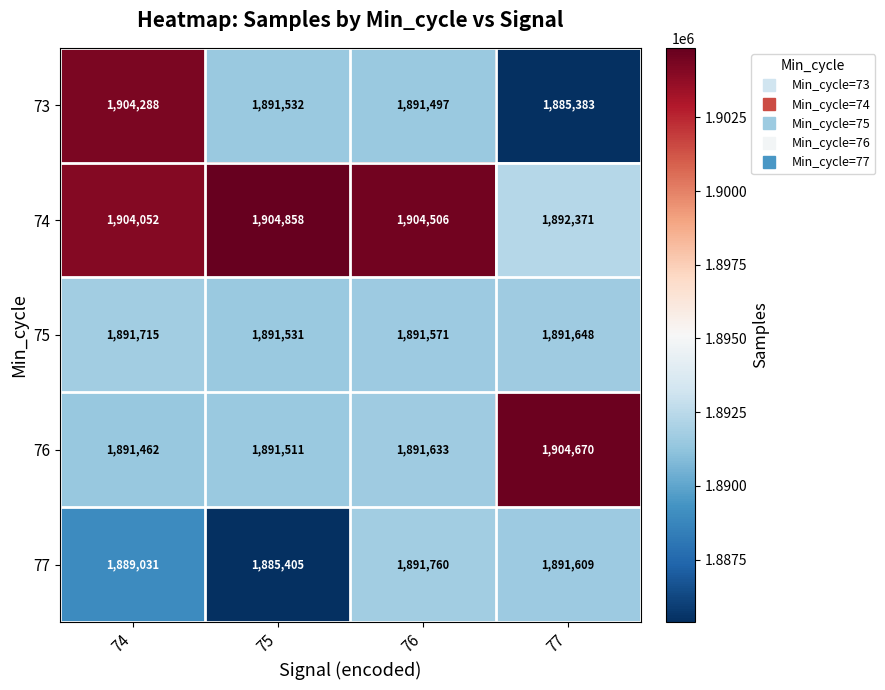

Which series has the largest range (max minus min)?

73